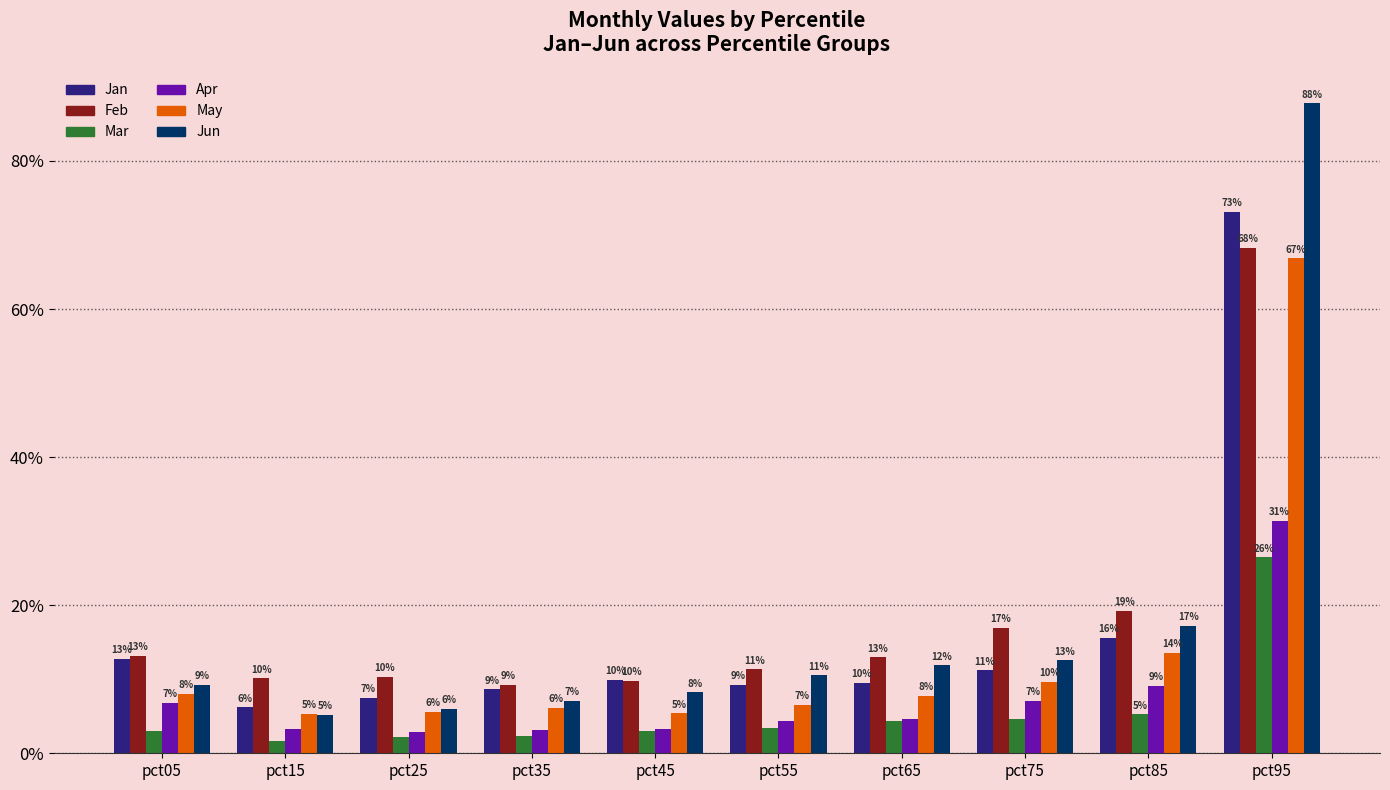

Reading left to right, what are all the values shown in this chart?

Jan: 0.1	0.1	0.1	0.1	0.1	0.1	0.1	0.1	0.2	0.7
Feb: 0.1	0.1	0.1	0.1	0.1	0.1	0.1	0.2	0.2	0.7
Mar: 0.0	0.0	0.0	0.0	0.0	0.0	0.0	0.0	0.1	0.3
Apr: 0.1	0.0	0.0	0.0	0.0	0.0	0.0	0.1	0.1	0.3
May: 0.1	0.1	0.1	0.1	0.1	0.1	0.1	0.1	0.1	0.7
Jun: 0.1	0.1	0.1	0.1	0.1	0.1	0.1	0.1	0.2	0.9